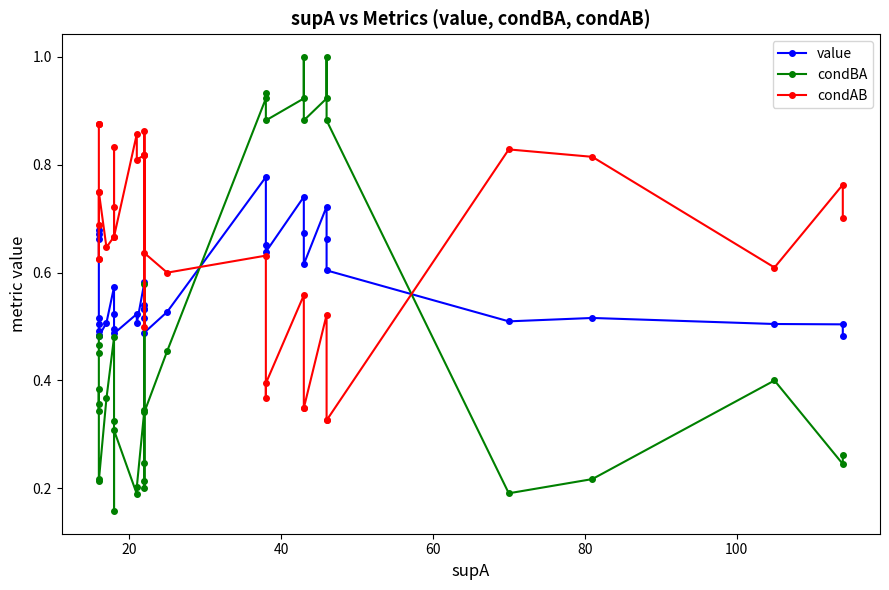

What is the value of the condAB point at the 33rd from the left?

0.8